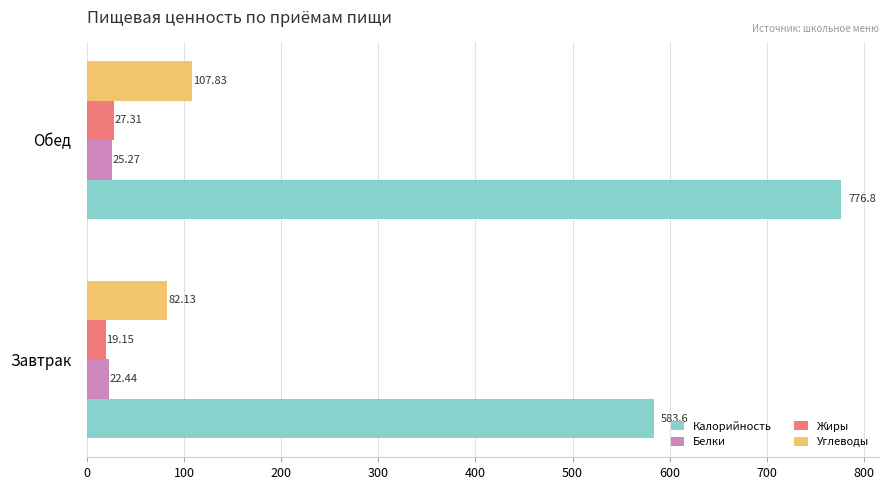

What is the average value of the Углеводы series?

95.0